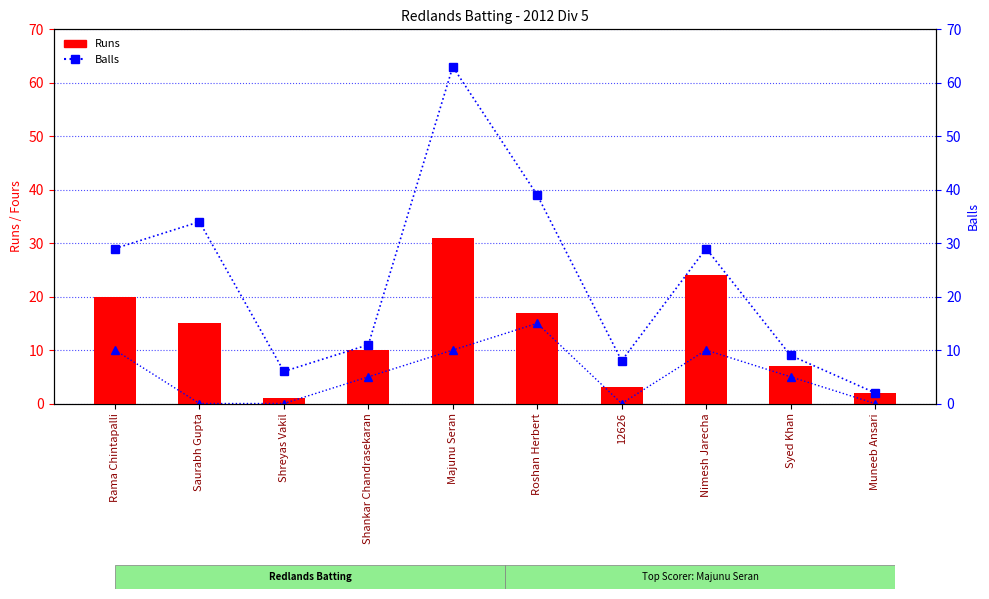

How many data points in Balls are above 29?

3